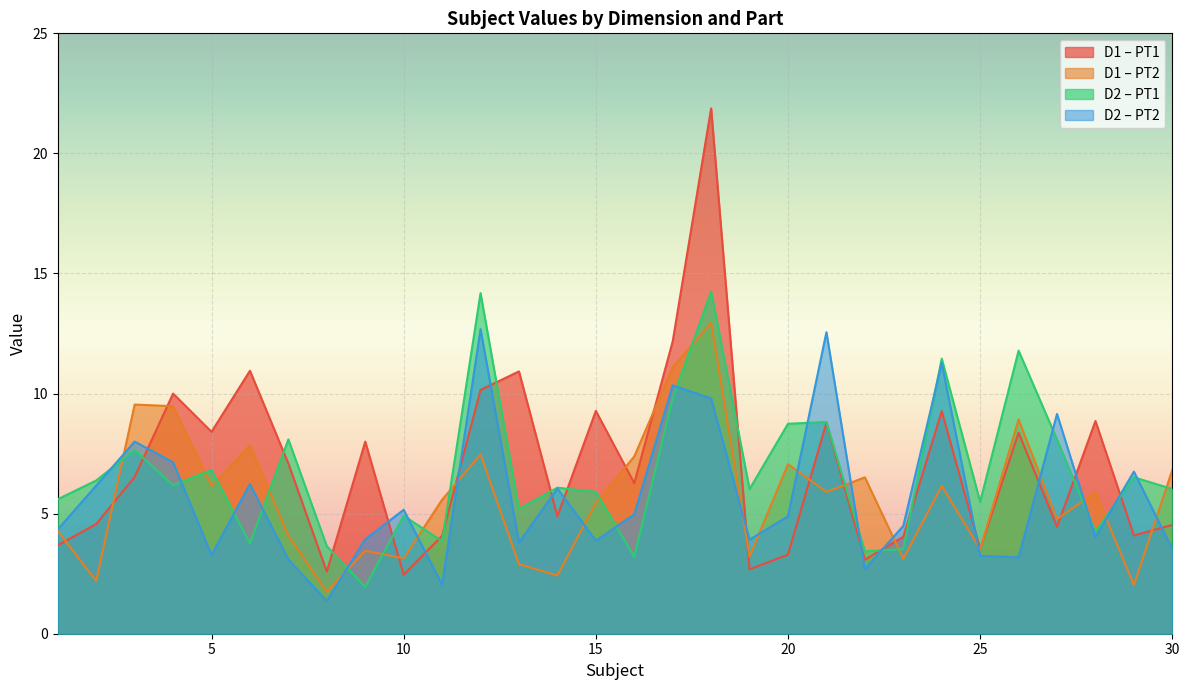

Reading left to right, list all the values displayed in this chart.

D1_PT1: 1=3.7	2=4.6	3=6.5	4=10.0	5=8.4	6=11.0	7=7.1	8=2.6	9=8.0	10=2.5	11=4.1	12=10.2	13=10.9	14=4.9	15=9.3	16=6.3	17=12.2	18=21.9	19=2.7	20=3.3	21=8.8	22=3.1	23=4.0	24=9.3	25=3.5	26=8.4	27=4.5	28=8.9	29=4.1	30=4.5
D1_PT2: 1=4.3	2=2.2	3=9.5	4=9.5	5=6.2	6=7.8	7=4.1	8=1.8	9=3.5	10=3.1	11=5.6	12=7.5	13=2.9	14=2.4	15=5.5	16=7.4	17=11.1	18=12.9	19=3.2	20=7.1	21=5.9	22=6.5	23=3.1	24=6.2	25=3.5	26=8.9	27=4.8	28=5.9	29=2.0	30=6.8
D2_PT1: 1=5.6	2=6.4	3=7.7	4=6.2	5=6.8	6=3.8	7=8.1	8=3.6	9=1.9	10=4.9	11=3.9	12=14.2	13=5.2	14=6.1	15=5.9	16=3.2	17=9.8	18=14.2	19=6.0	20=8.7	21=8.8	22=3.4	23=3.5	24=11.5	25=5.5	26=11.8	27=8.1	28=4.2	29=6.5	30=6.0
D2_PT2: 1=4.3	2=6.2	3=8.0	4=7.1	5=3.3	6=6.2	7=3.1	8=1.4	9=3.9	10=5.2	11=2.0	12=12.7	13=3.8	14=6.0	15=3.9	16=5.0	17=10.3	18=9.8	19=3.9	20=4.9	21=12.6	22=2.7	23=4.5	24=11.3	25=3.2	26=3.2	27=9.2	28=4.0	29=6.8	30=3.5